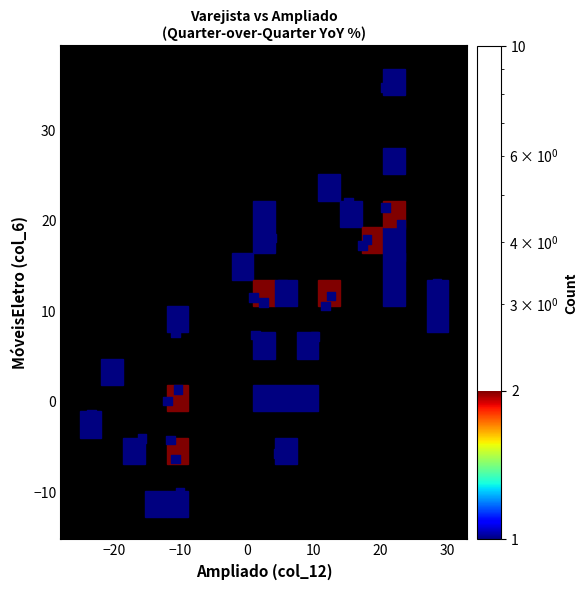

What is the range of Y values (max minus min)?

45.3